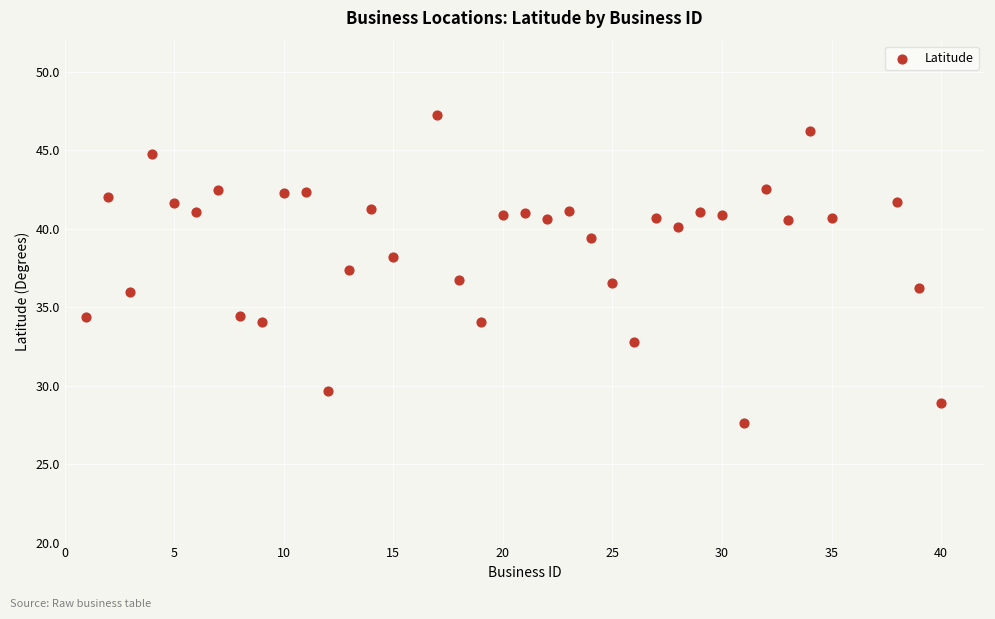

What is the range of X values (max minus min)?

39.0